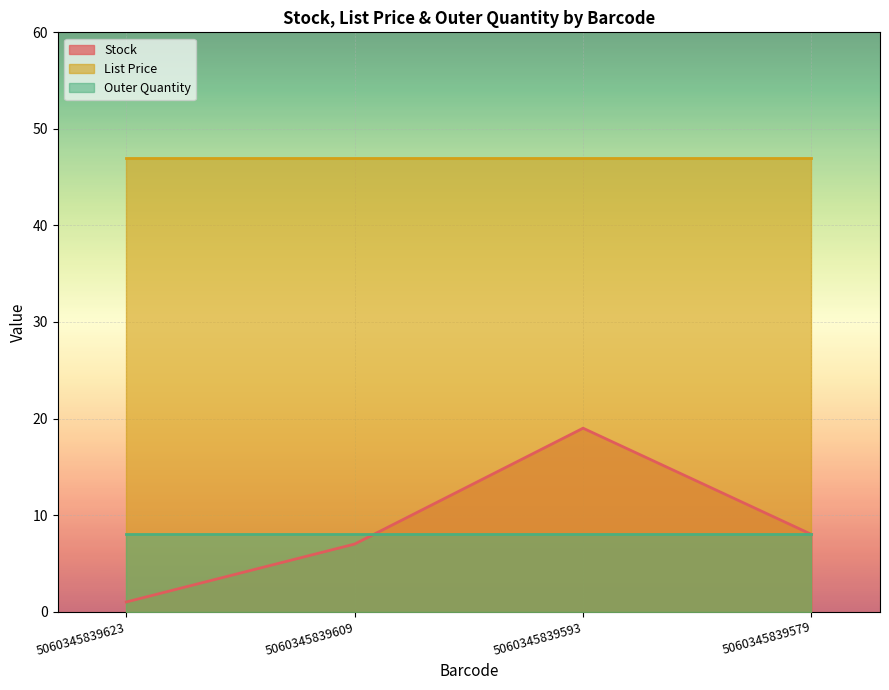

Reading left to right, what are all the values shown in this chart?

Stock: 1.0	7.0	19.0	8.0
List Price: 47.0	47.0	47.0	47.0
Outer Quantity: 8.0	8.0	8.0	8.0